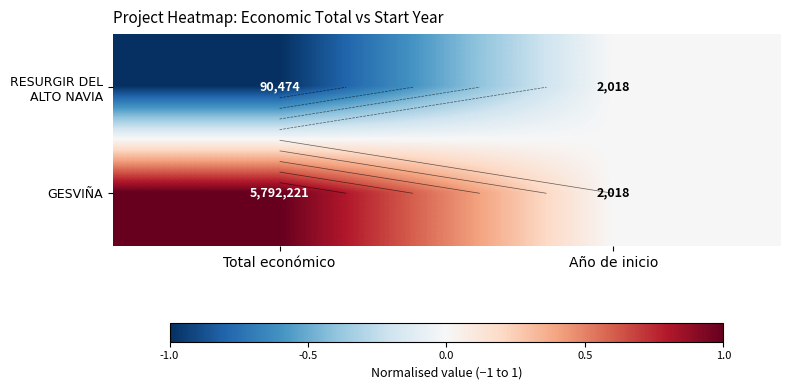

Which series has the largest total across all categories?

GESVIÑA